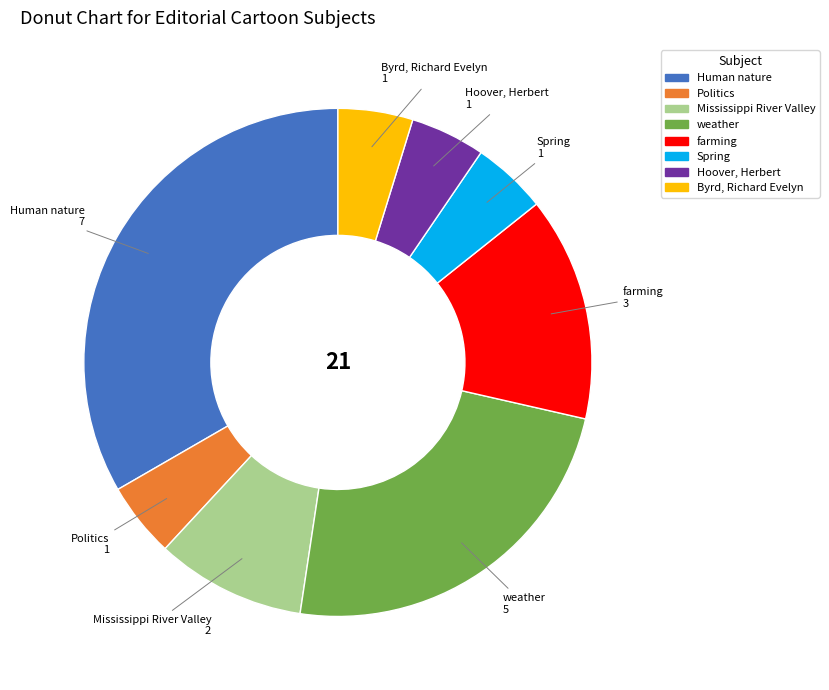

What is the largest slice in the pie chart?

Human nature